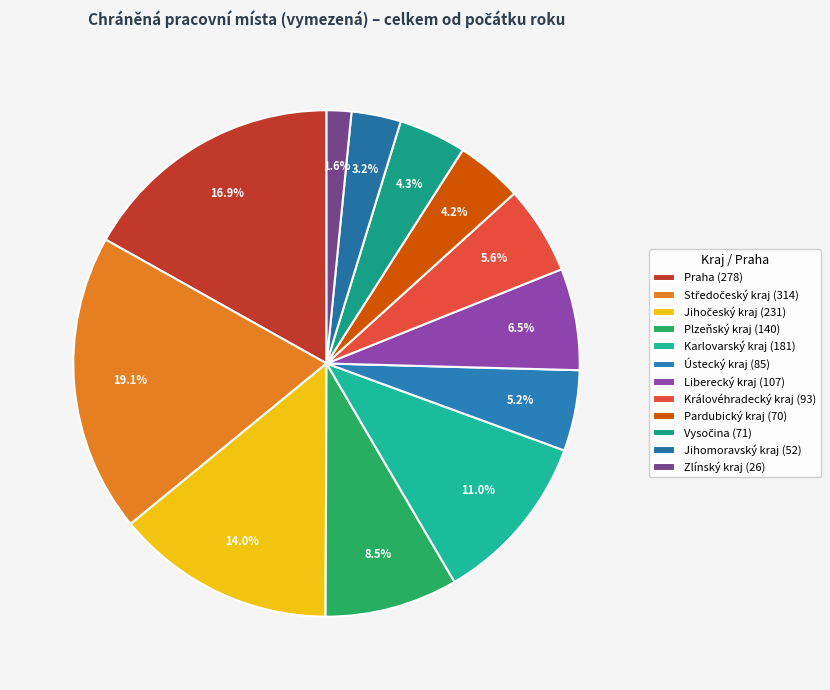

Is it true that Zlínský kraj is 7% of the pie?

False